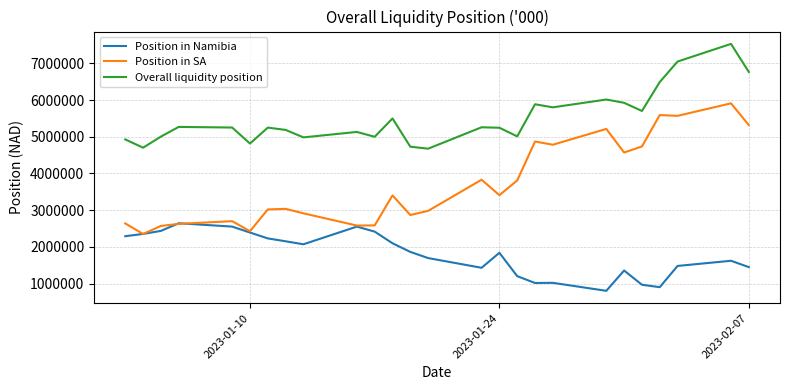

Which series has the largest total across all categories?

Overall liquidity position